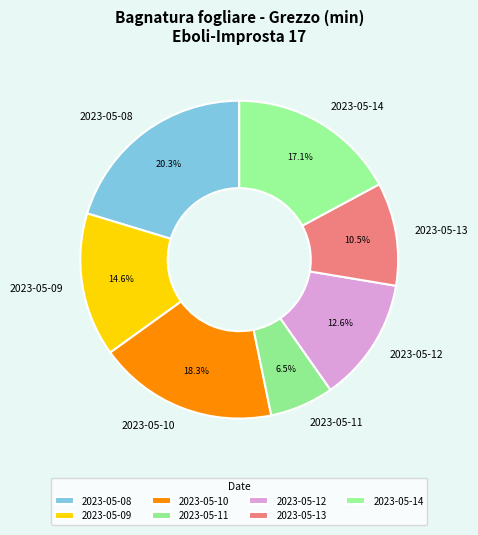

Which category has the biggest portion of the pie?

2023-05-08